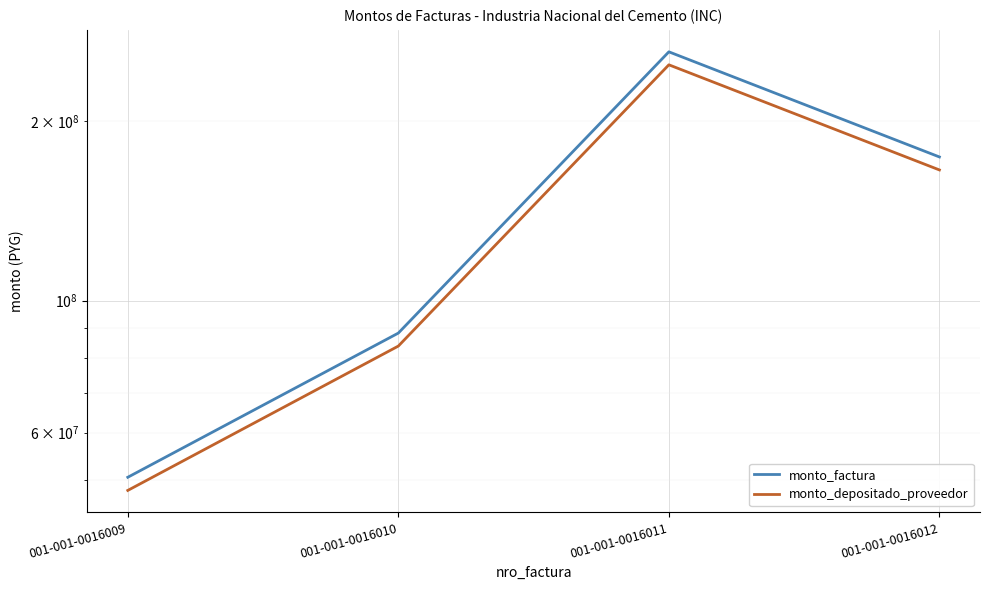

Is it true that monto_depositado_proveedor equals 165794590 at 001-001-0016012?

True